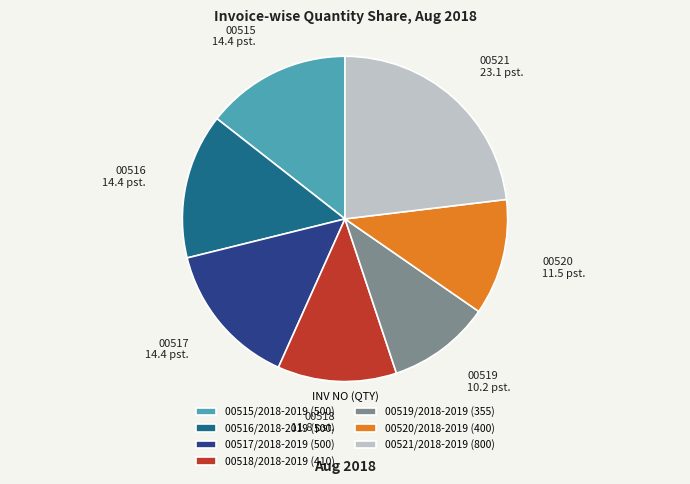

True or false: 00521/2018-2019 accounts for 23% of the total.

True